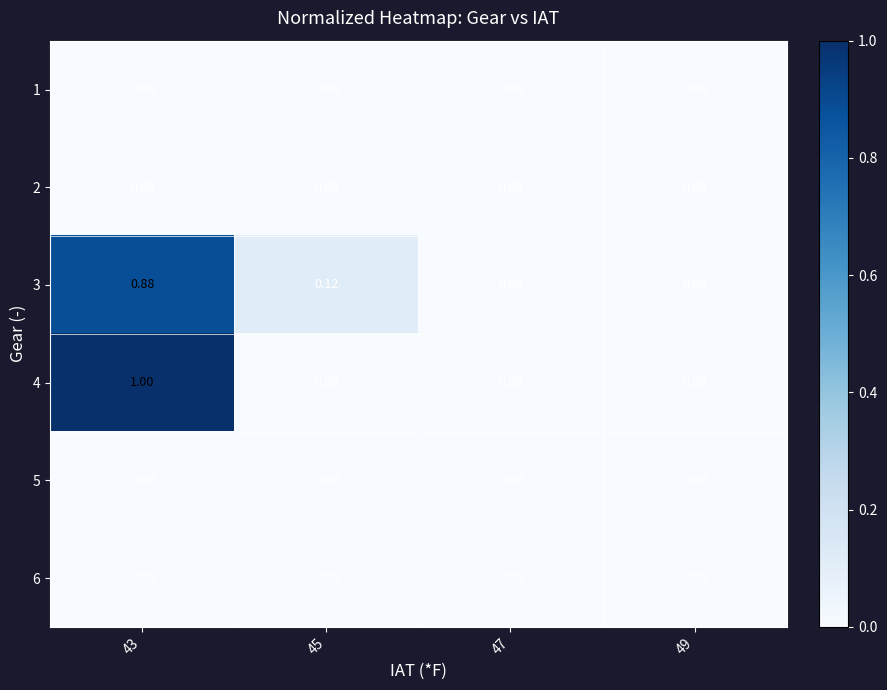

At which category is the sum across all series the highest?

43